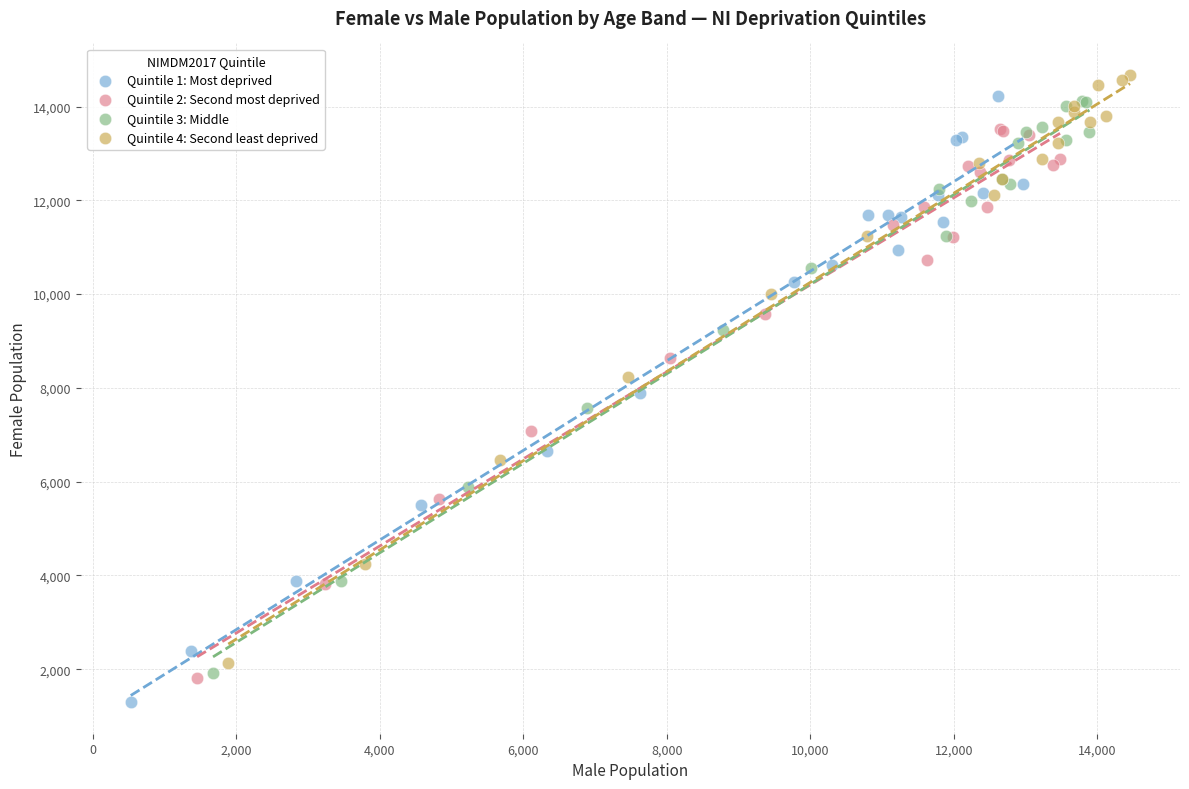

Which series reaches the maximum Y coordinate?

Quintile 4: Second least deprived